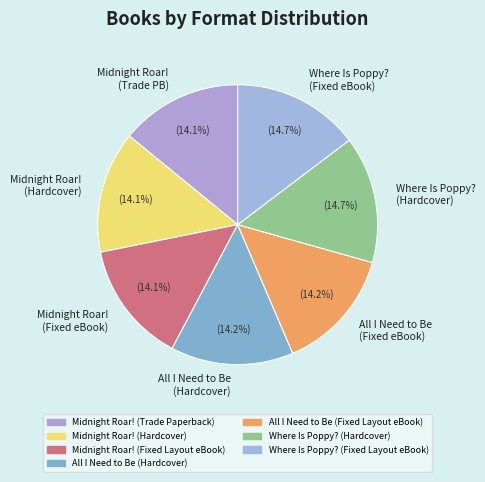

To the nearest percent, what percentage of the pie is Where Is Poppy? (Hardcover)?

15%